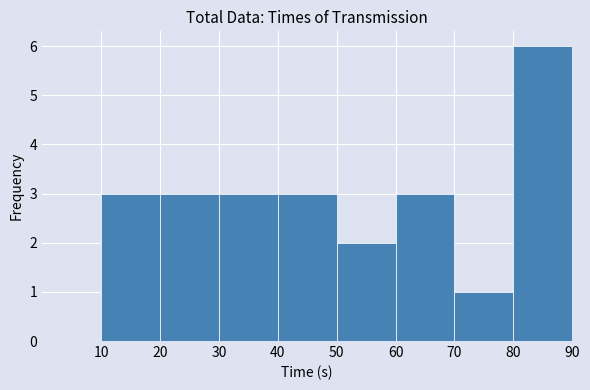

Reading left to right, transcribe this chart: for each bar, give the range it covers on the x-axis and its height. The values are not printed on the chart, so give them approximately, as read against the axis.

0 to 10: 0
10 to 20: 3
20 to 30: 3
30 to 40: 3
40 to 50: 3
50 to 60: 2
60 to 70: 3
70 to 80: 1
80 to 90: 6